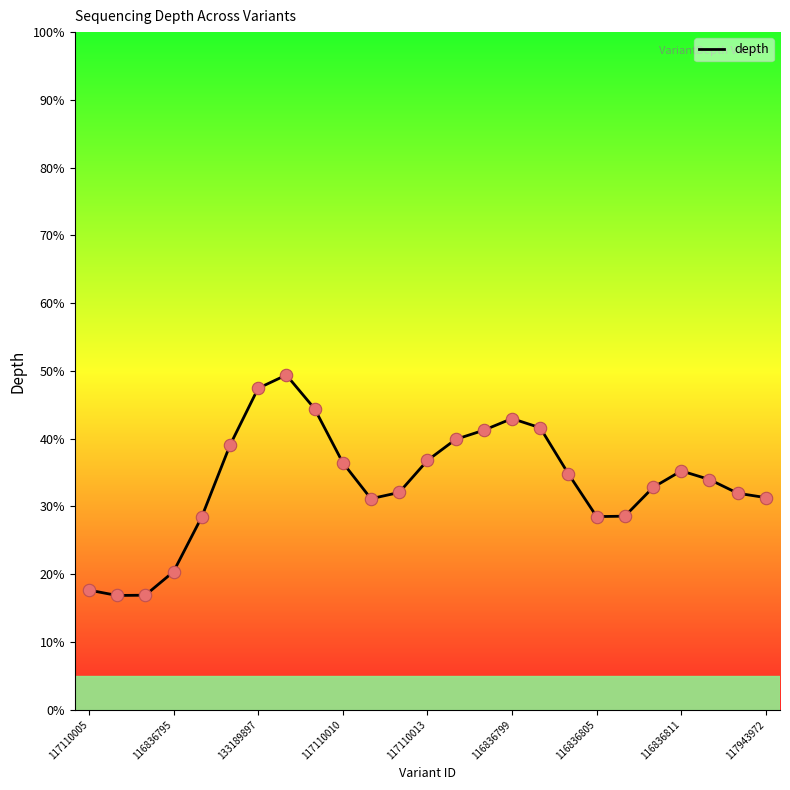

What is the difference between the maximum and minimum values?

32.5